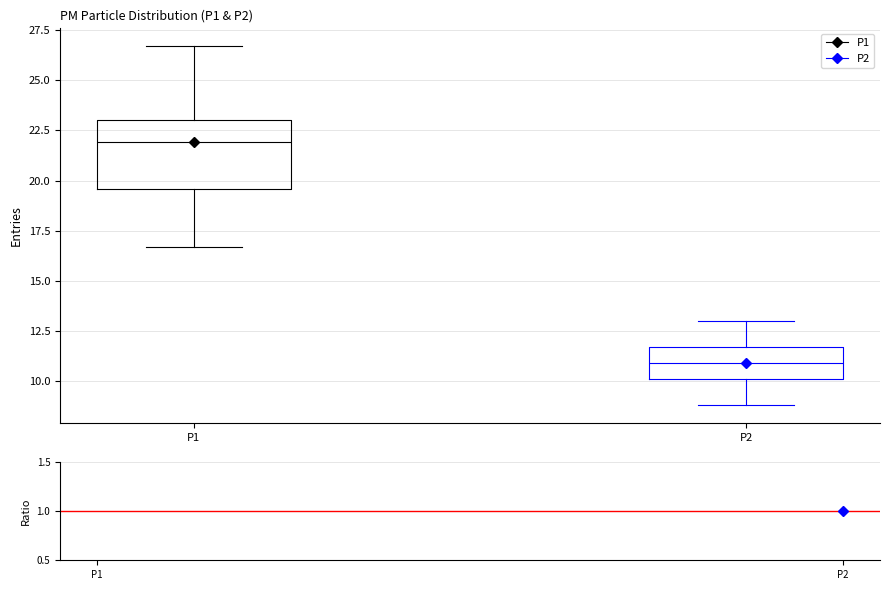

Comparing the boxes themselves (not the whiskers), which one is the tallest?

P1